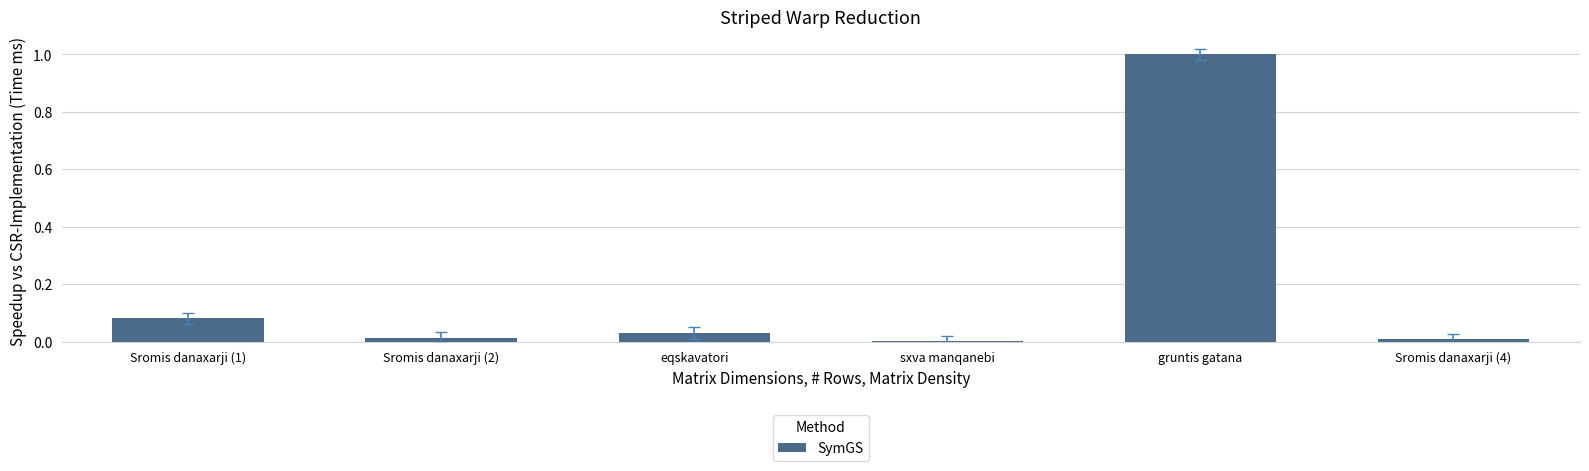

Which category has the highest value across all series?

gruntis gatana